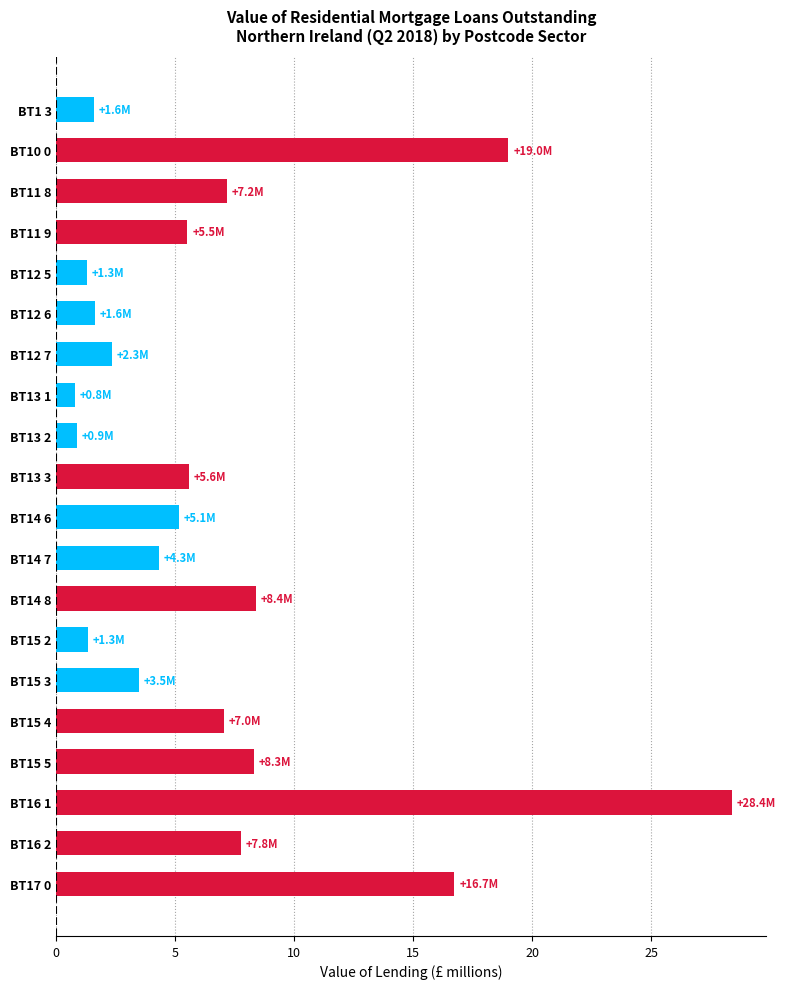

What position from the top is BT10 0?

2